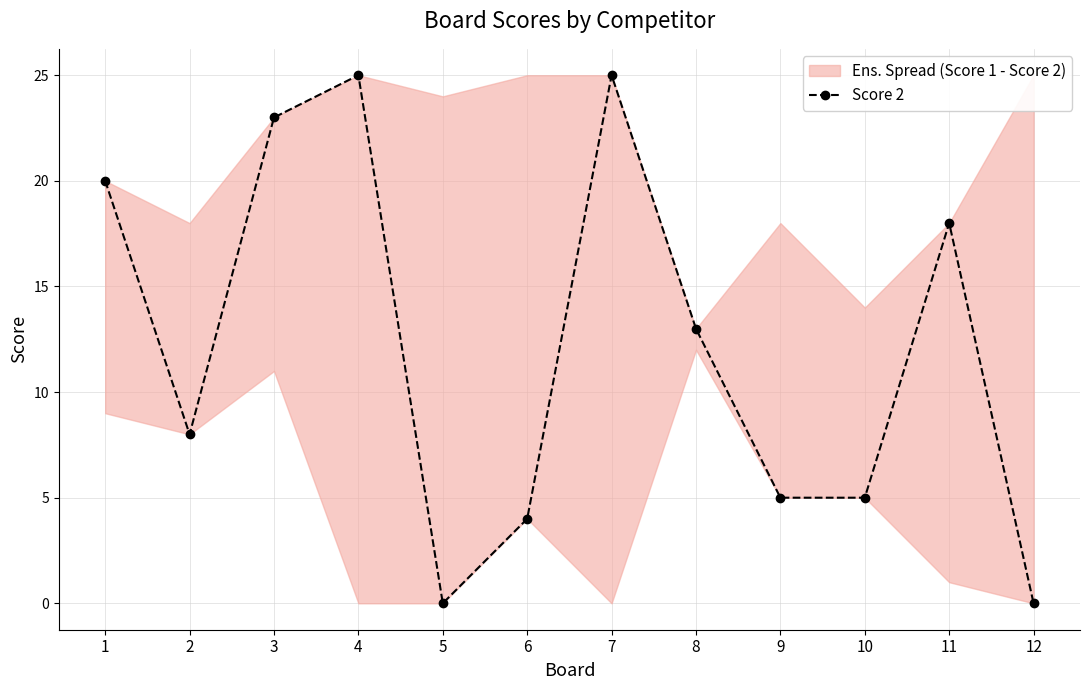

Does the chart have visible grid lines?

Yes